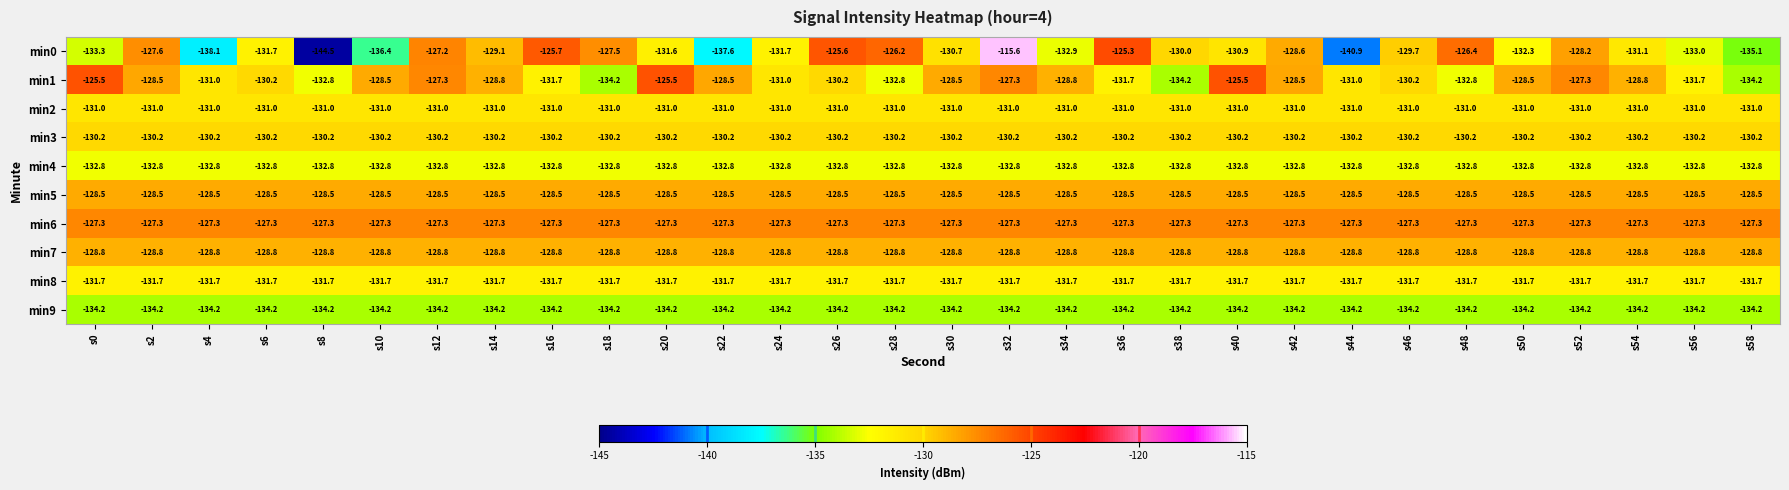

What is the spread (max minus min) of values at s30?

6.9